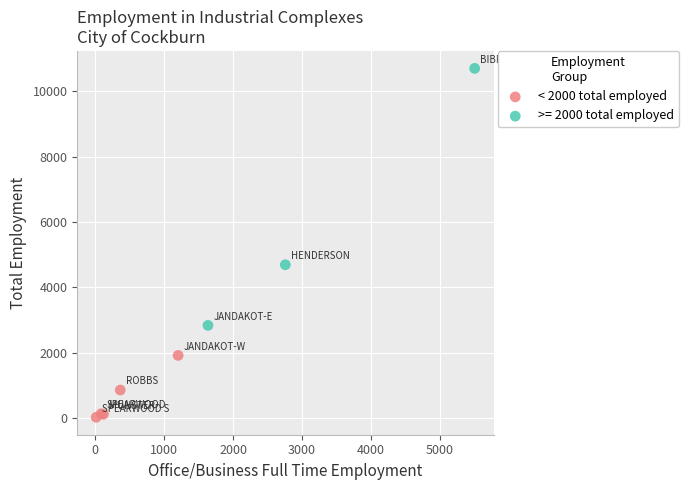

Which series has the widest spread of Y values?

>= 2000 total employed